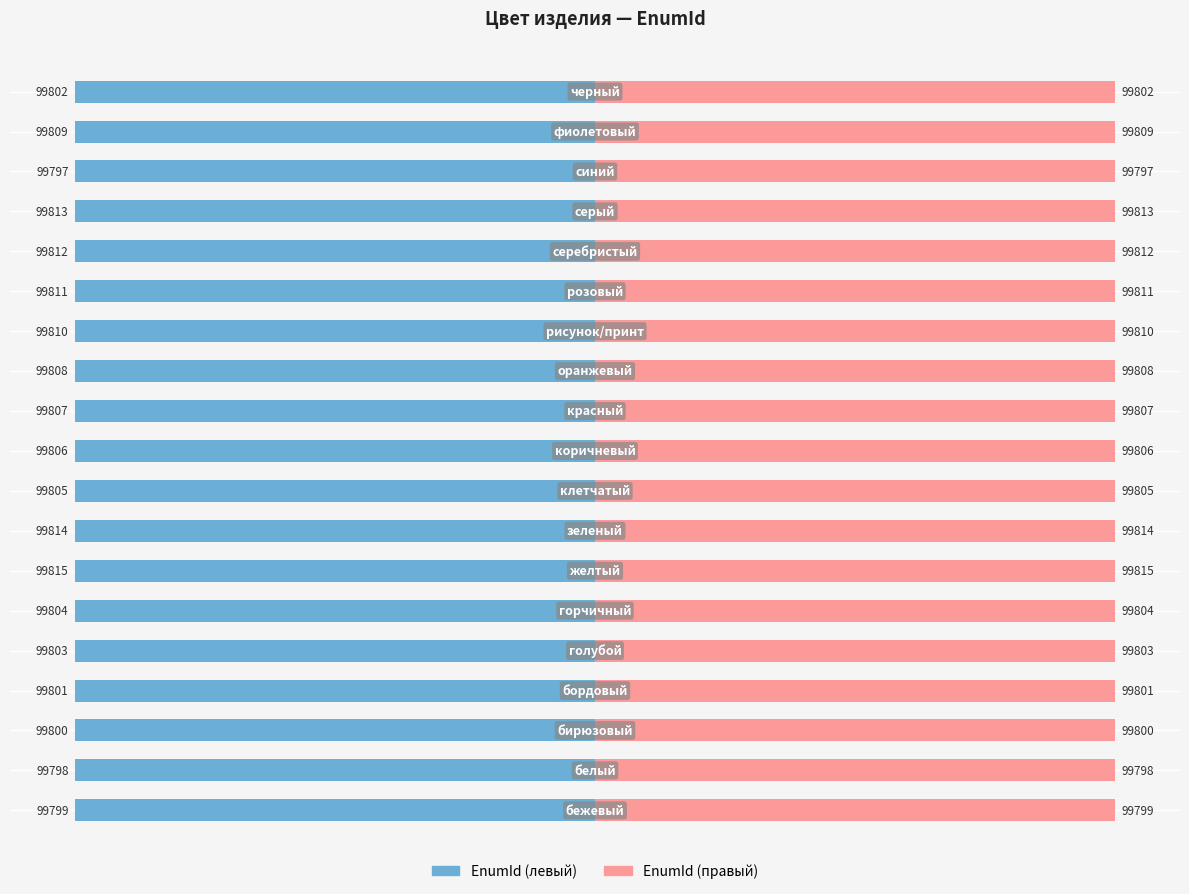

What is the value of the EnumId (правый) bar at the 18th from the left?

40.0